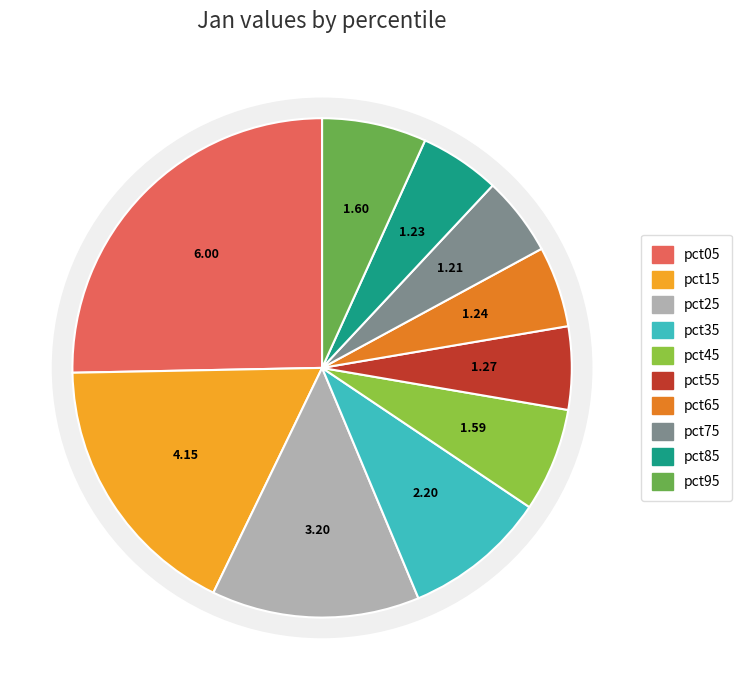

What is the largest slice in the pie chart?

pct05